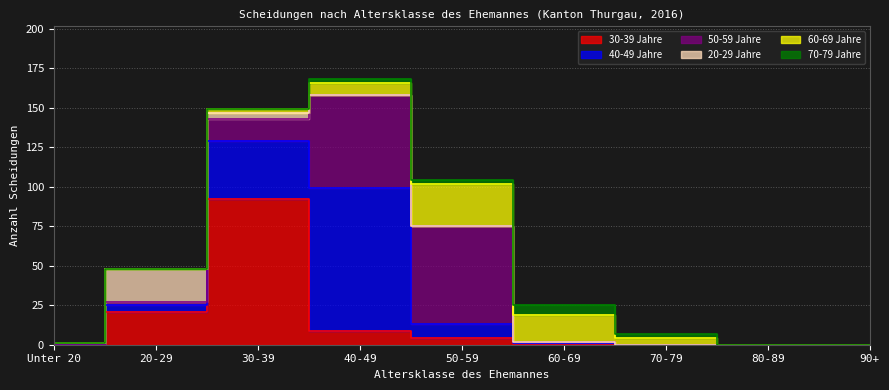

At how many categories does at least one series exceed 41?

3